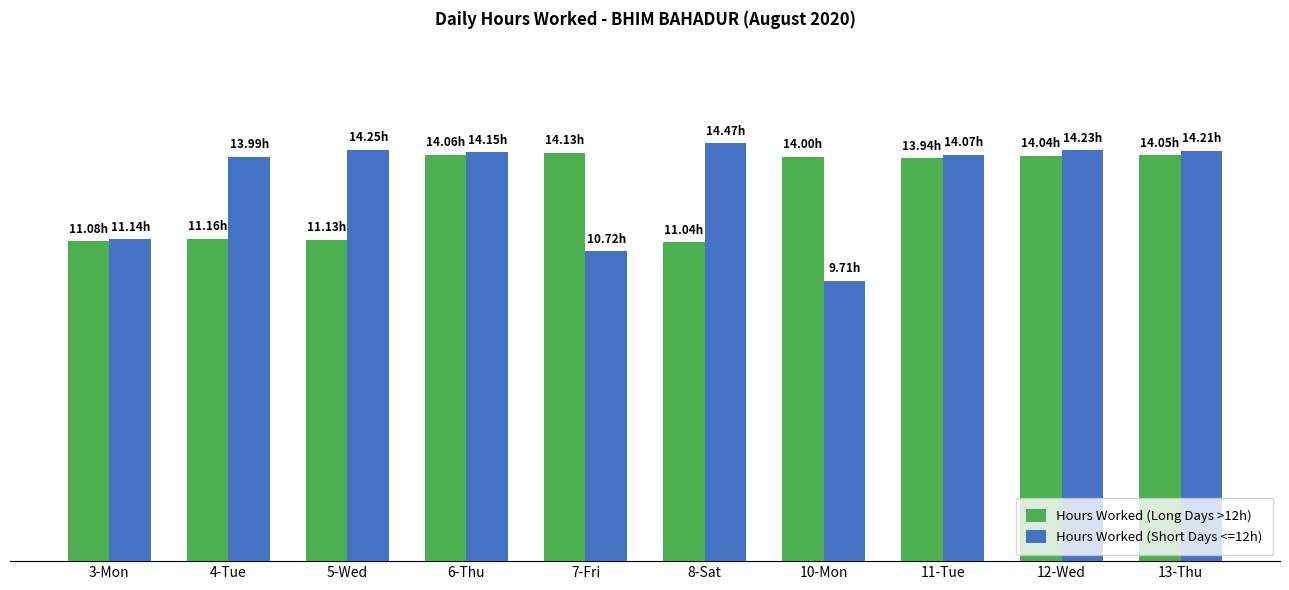

What is the label of the 1st bar from the left?

3-Mon